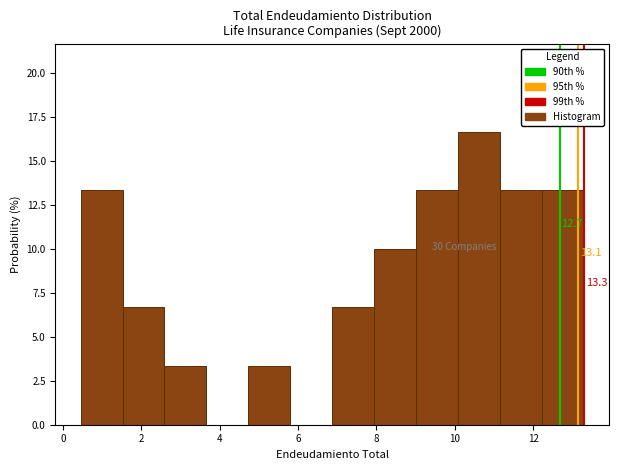

Over which range of the x-axis is the bar tallest?

10.0 to 11.2